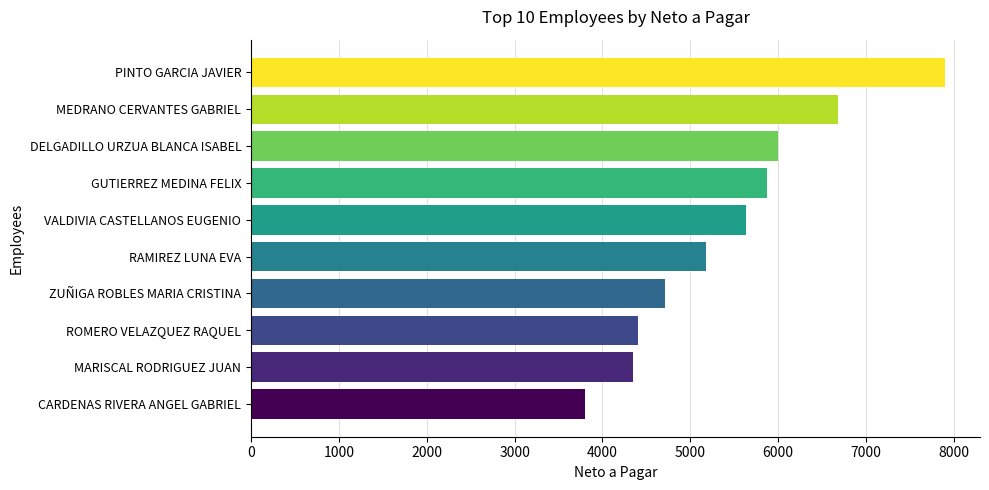

Which has a higher value, GUTIERREZ MEDINA FELIX or RAMIREZ LUNA EVA?

GUTIERREZ MEDINA FELIX